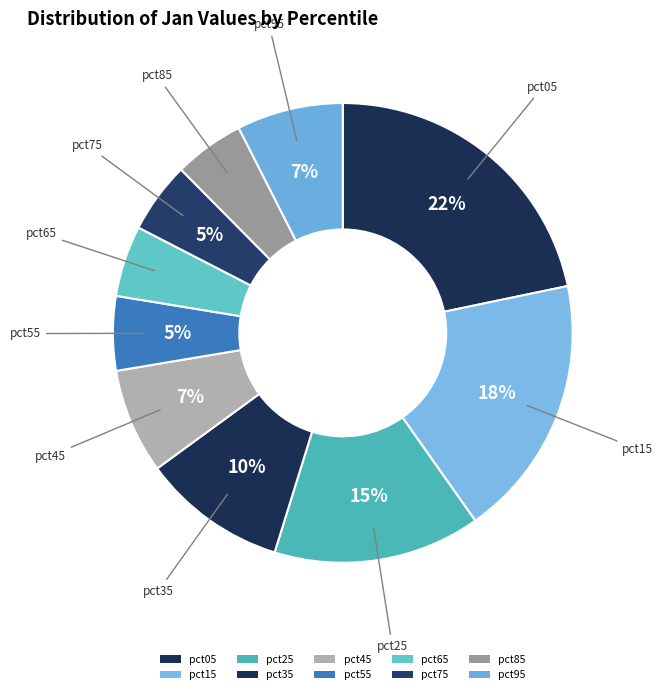

What is the change in value from pct75 to pct95?

+0.3